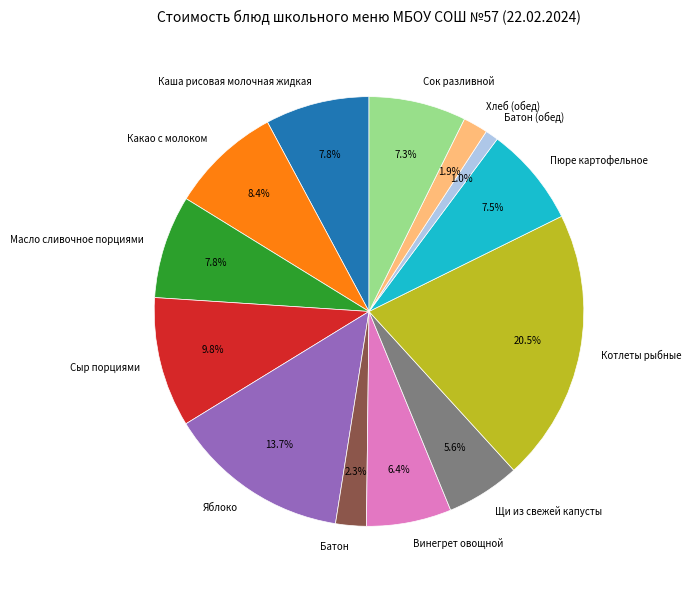

Is there a majority slice in this chart?

No